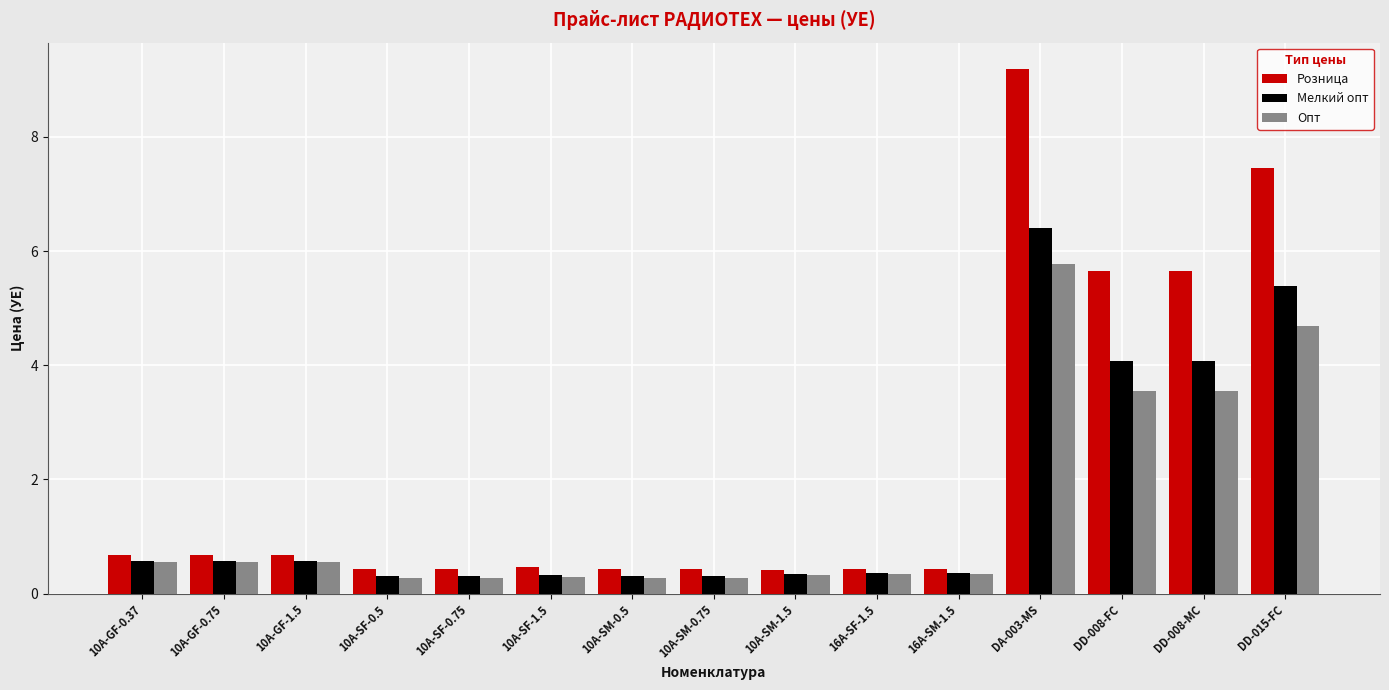

True or false: Розница has a value of 0.4 at 10A-SM-0.75.

True